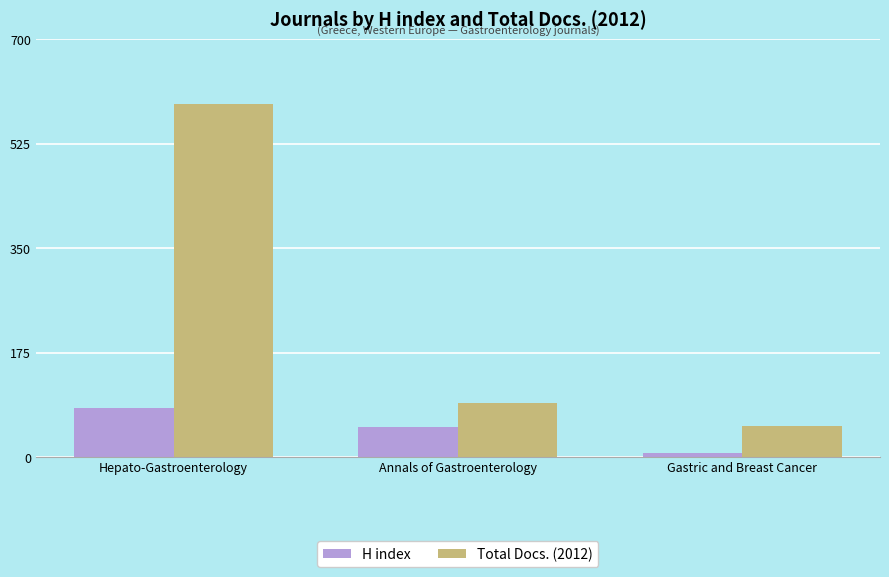

Reading left to right, what are all the values shown in this chart?

H index: 82	50	6
Total Docs. (2012): 592	90	52